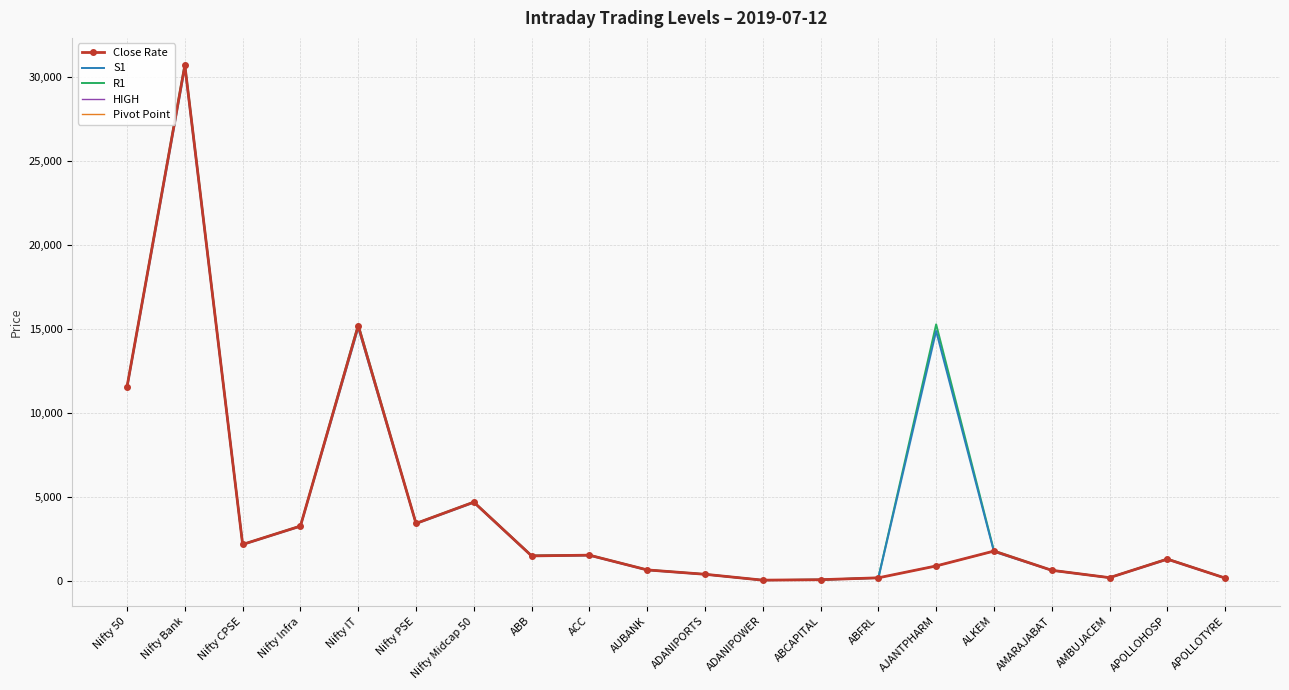

How many values in the S1 series are below 1537?

10